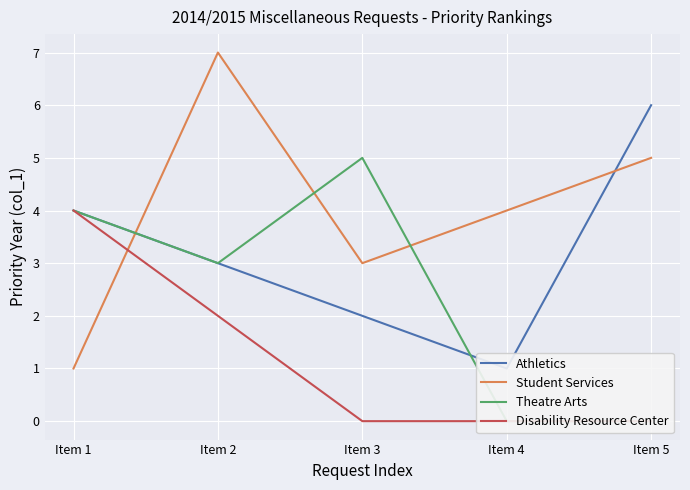

What is the sum of all Athletics values?

16